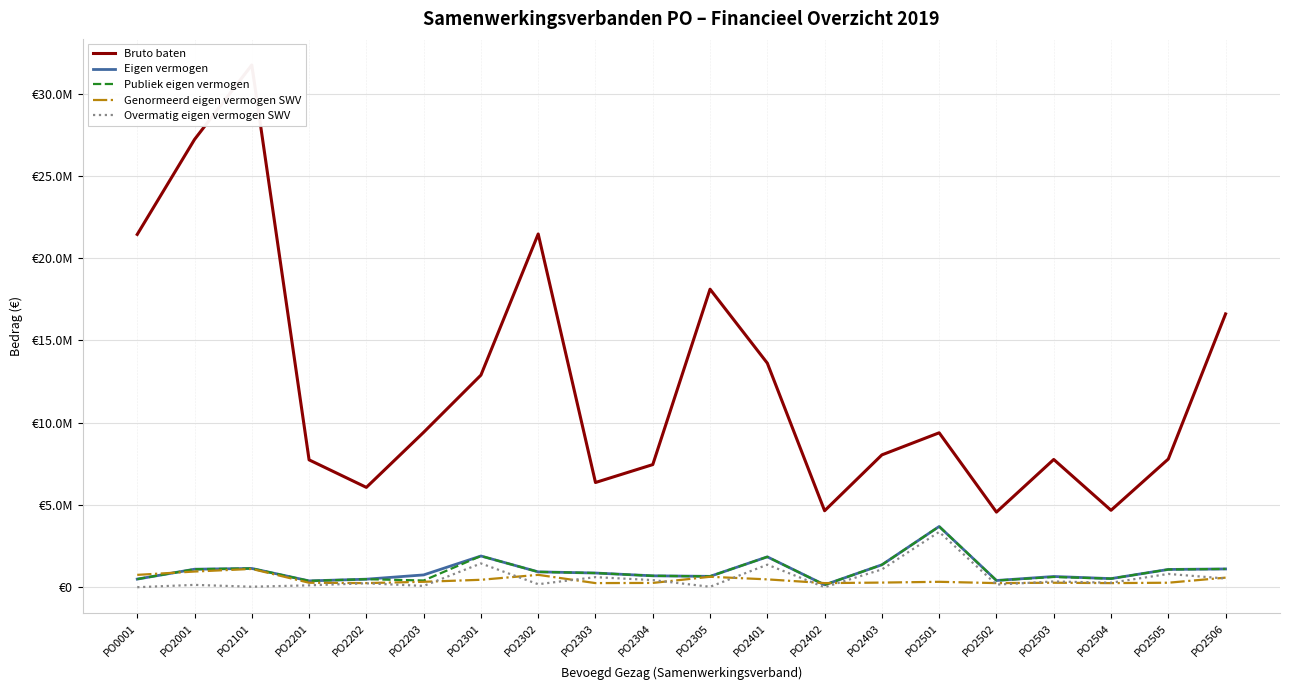

Which category has the highest value in the Eigen vermogen series?

PO2501